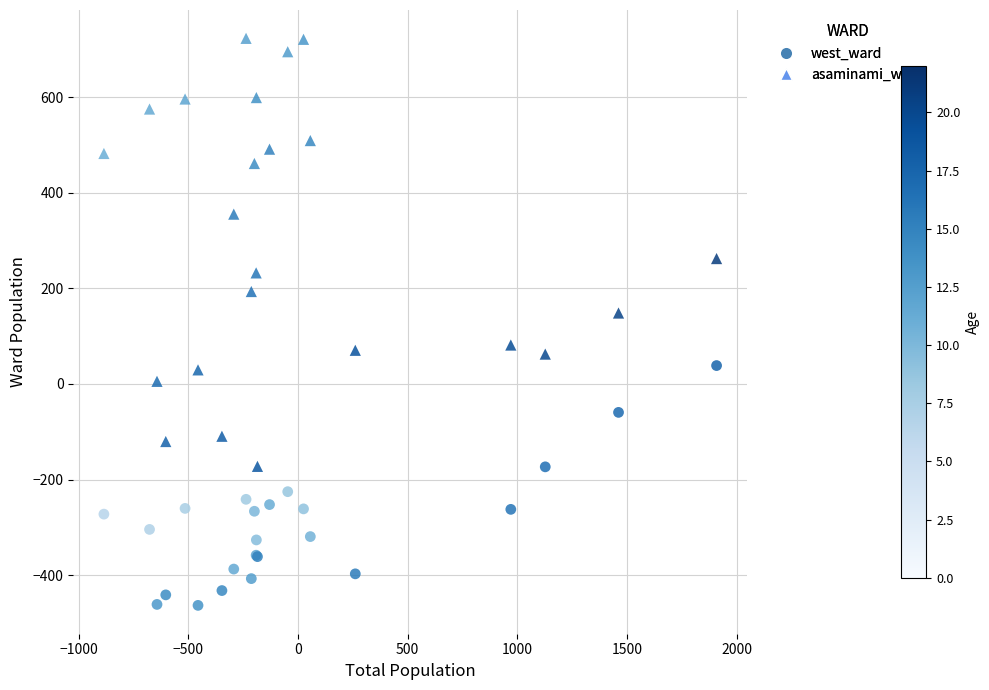

Which series reaches the minimum Y coordinate?

west_ward